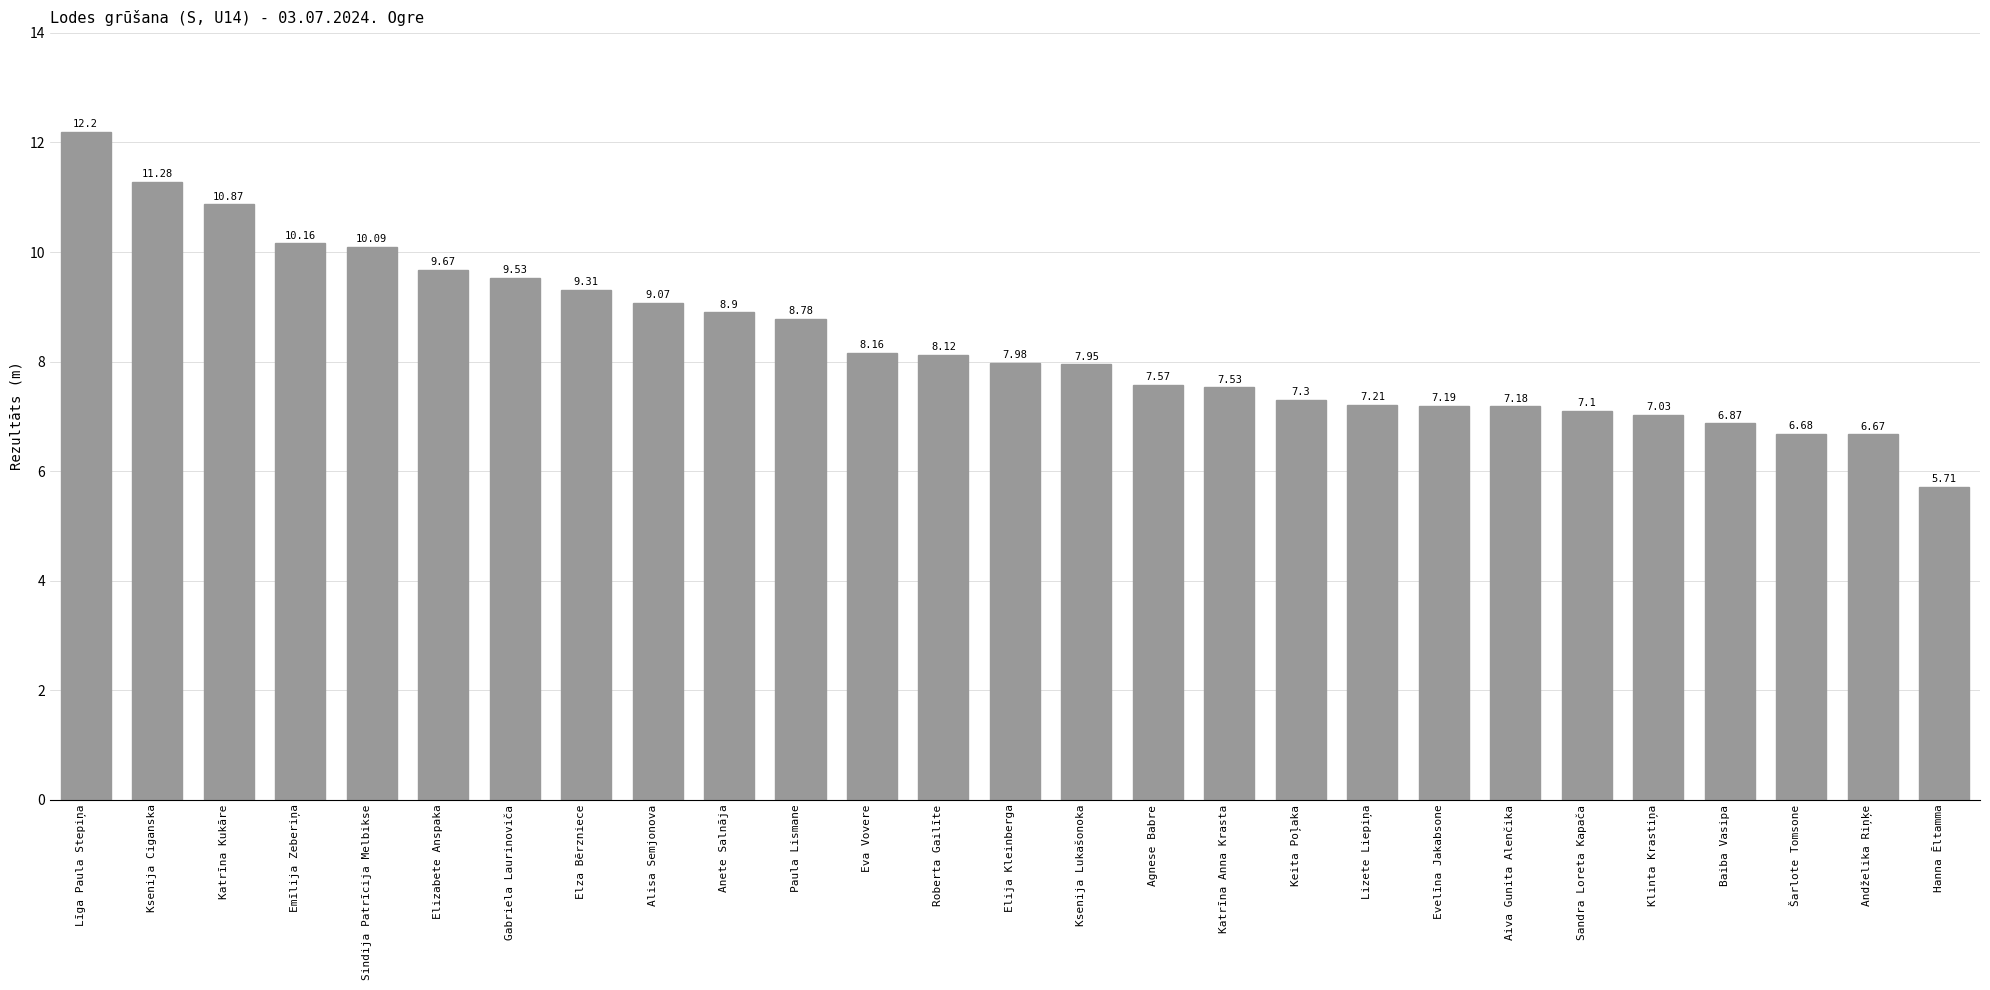

List the labels in order of value, largest first.

Līga Paula Stepiņa, Ksenija Ciganska, Katrīna Kukāre, Emīlija Zeberiņa, Sindija Patrīcija Melbikse, Elizabete Anspaka, Gabriela Laurinoviča, Elza Bērzniece, Alisa Semjonova, Anete Salnāja, Paula Lismane, Eva Vovere, Roberta Gailīte, Elija Kleinberga, Ksenija Lukašonoka, Agnese Babre, Katrīna Anna Krasta, Keita Poļaka, Lizete Liepiņa, Evelīna Jakabsone, Aiva Gunita Alenčika, Sandra Loreta Kapača, Klinta Krastiņa, Baiba Vasipa, Šarlote Tomsone, Andželika Riņķe, Hanna Ēltamma